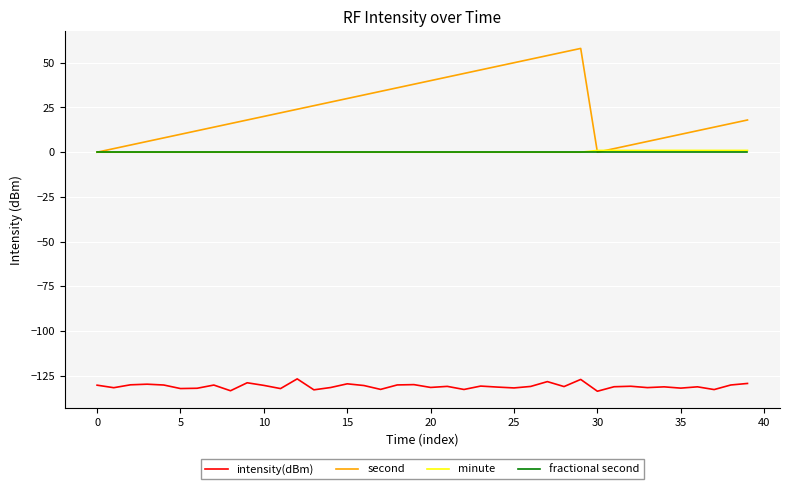

How many interior local valleys does the second series have?

1